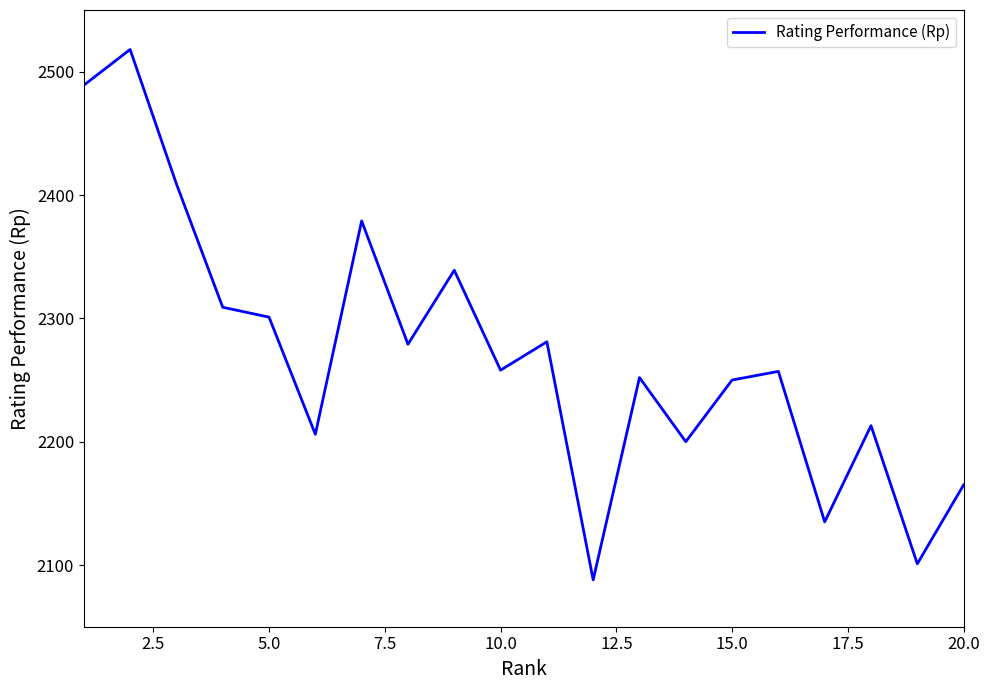

What is the difference between the maximum and minimum values?

430